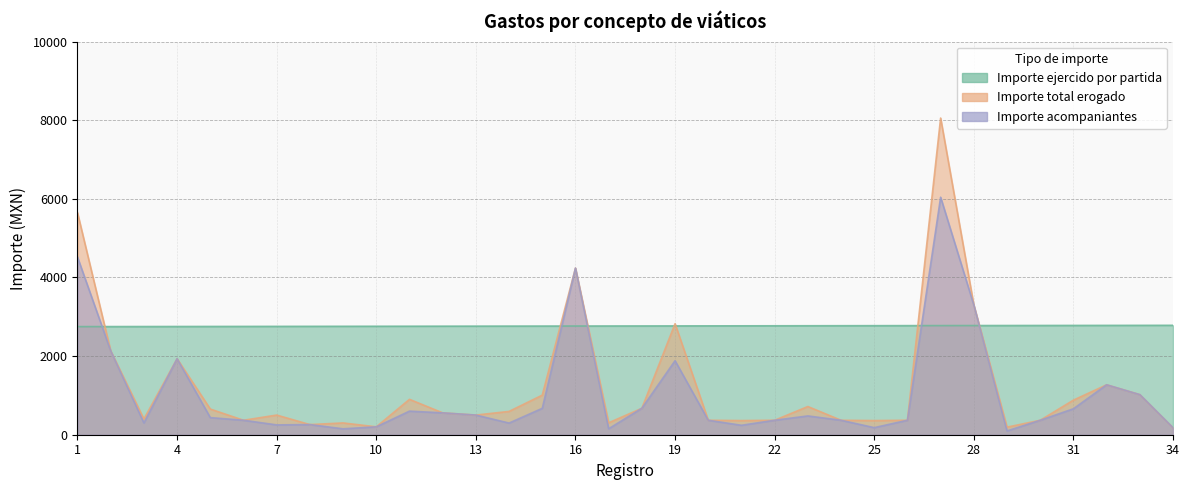

At how many categories does at least one series exceed 4137?

3